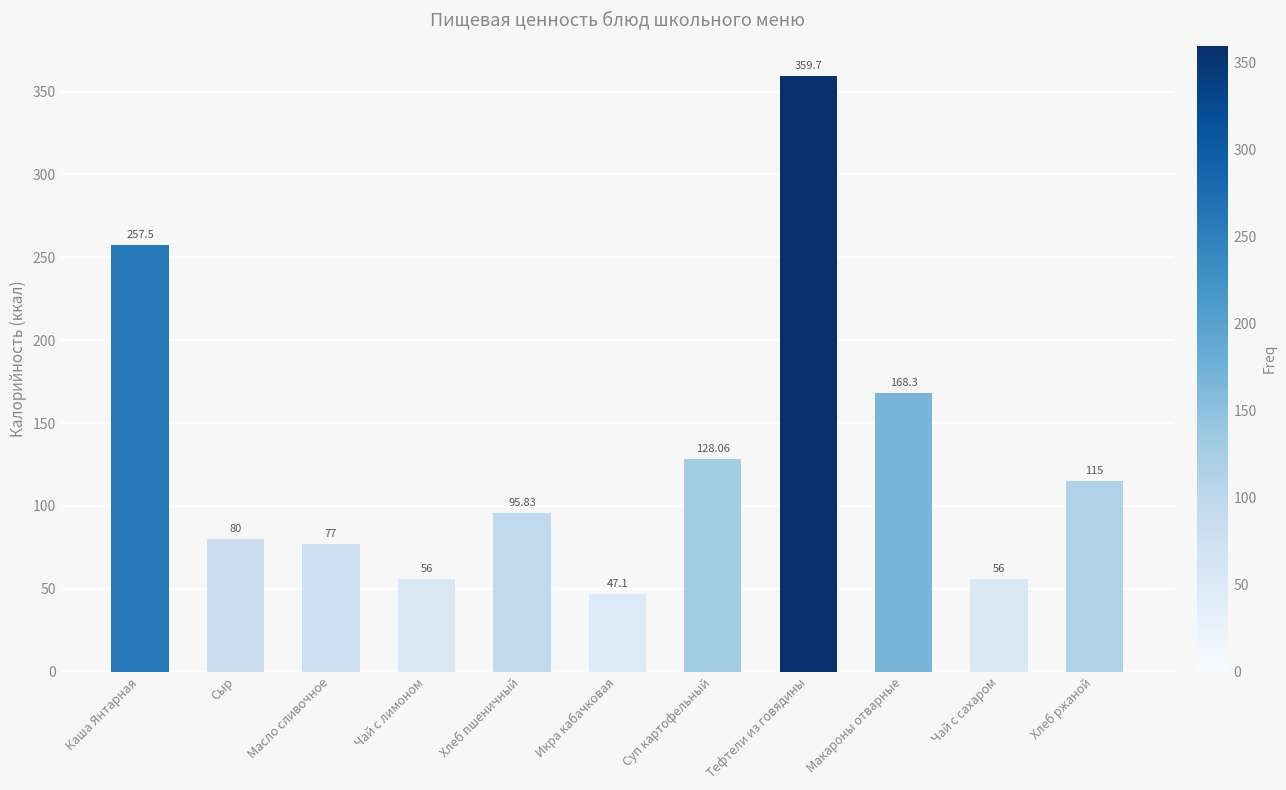

Is it true that the value at Масло сливочное is 128.7?

False